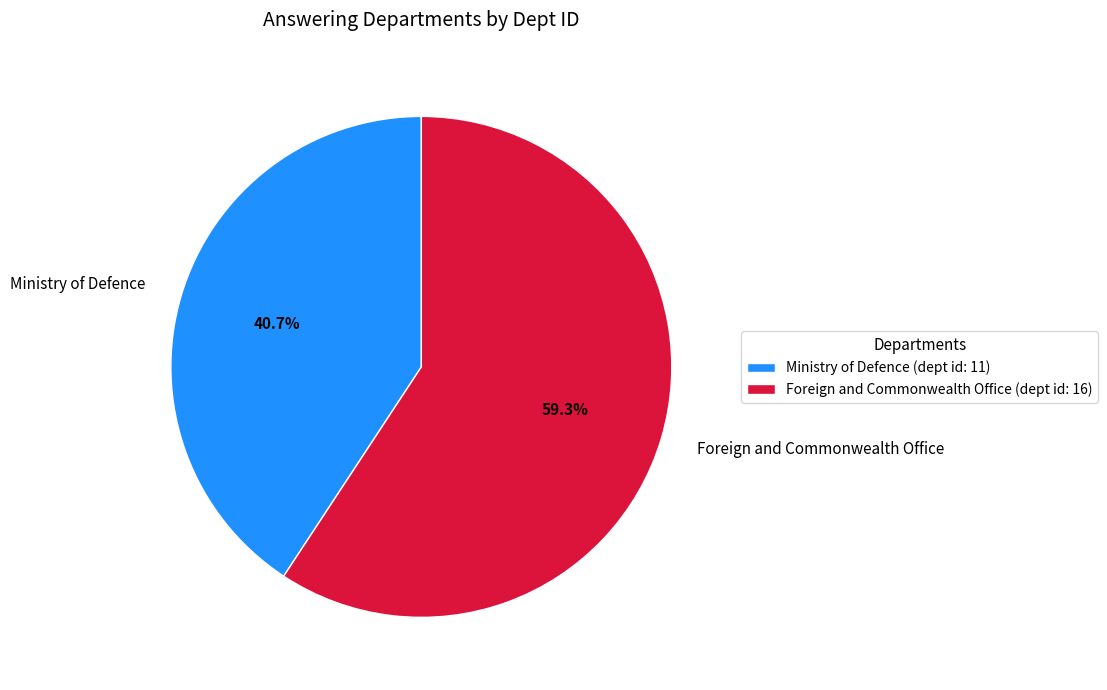

What is the smallest slice in the pie chart?

Ministry of Defence